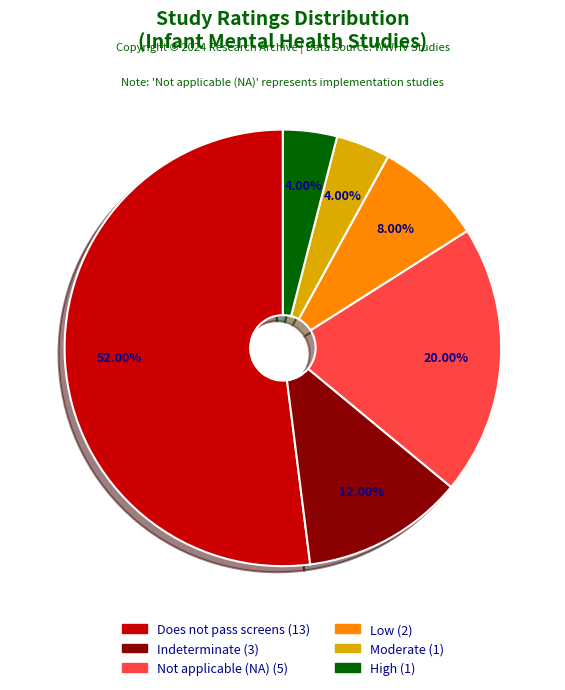

To the nearest percent, what percentage of the pie is Moderate?

4%